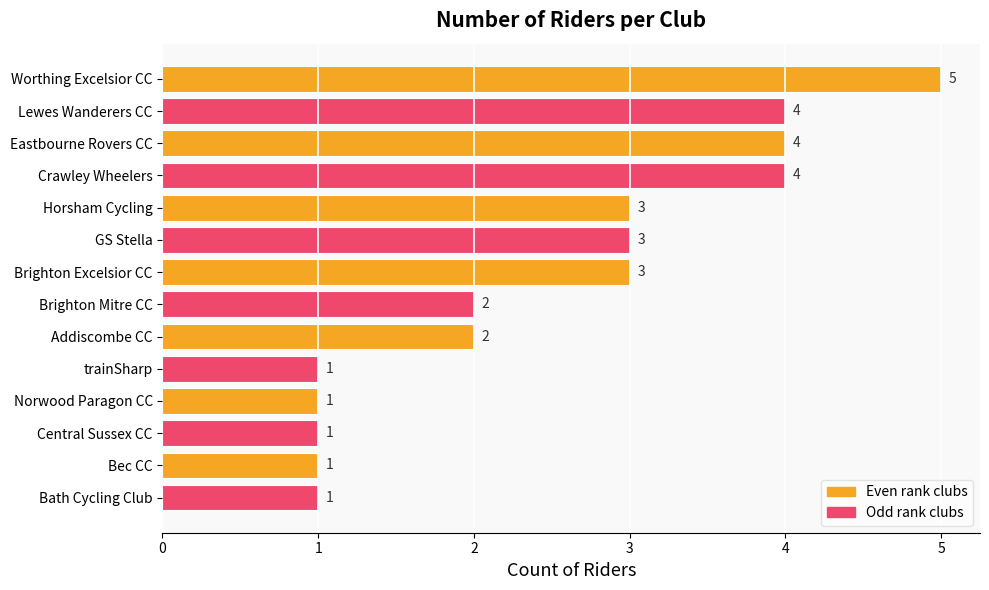

Which has a higher value, Horsham Cycling or Bath Cycling Club?

Horsham Cycling